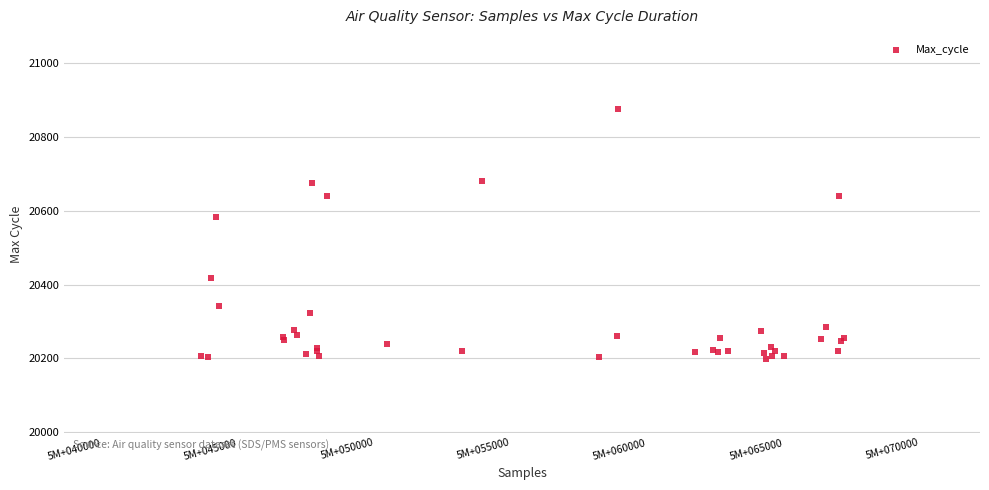

What Y value in the scatter plot is closest to 20537?

20583